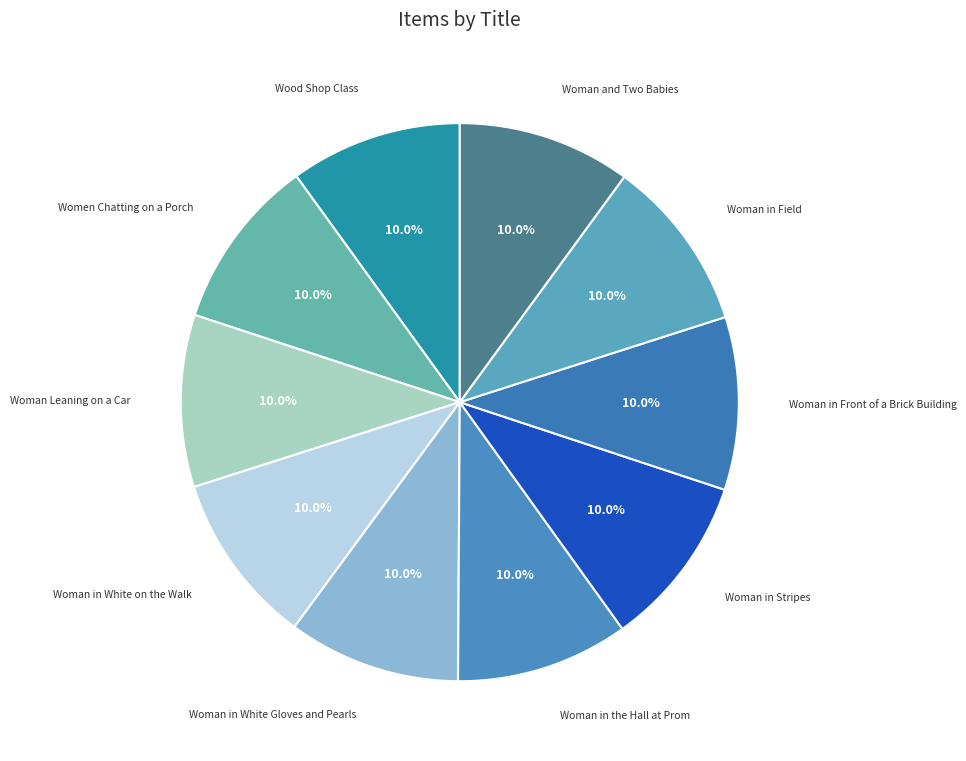

What is the largest slice in the pie chart?

Woman and Two Babies